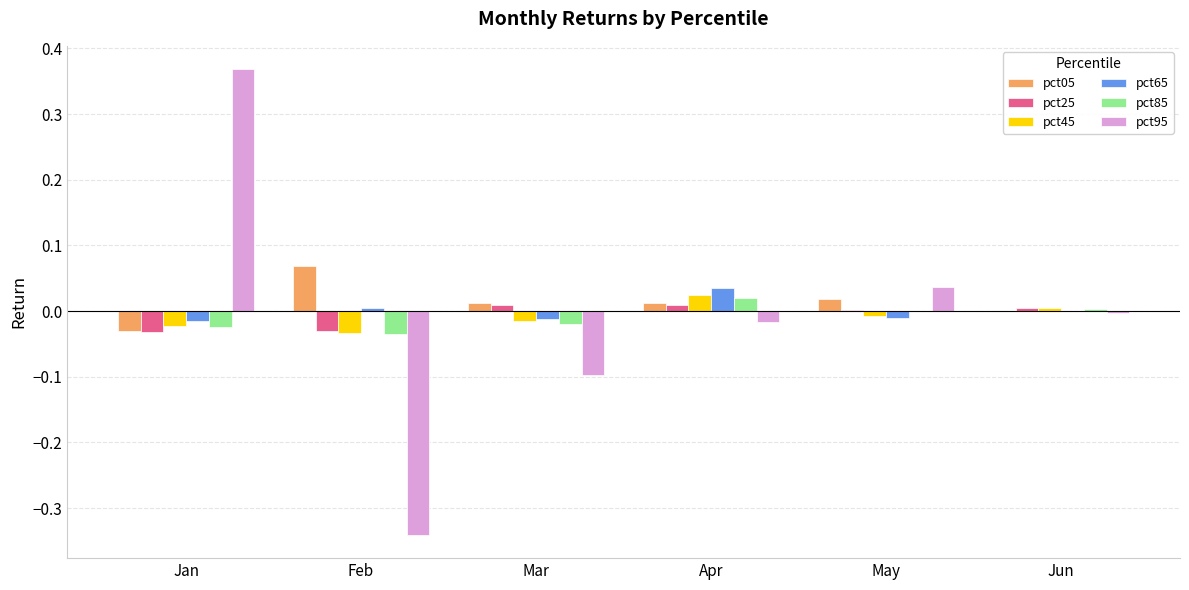

Is it true that pct85 equals -0.0 at Jan?

True